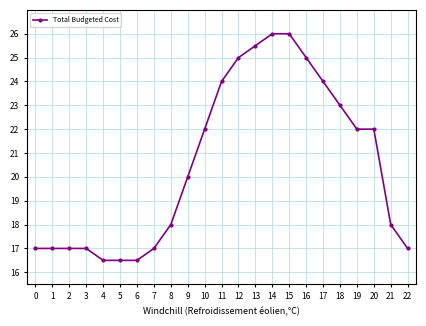

Read the value at 9.

20.0